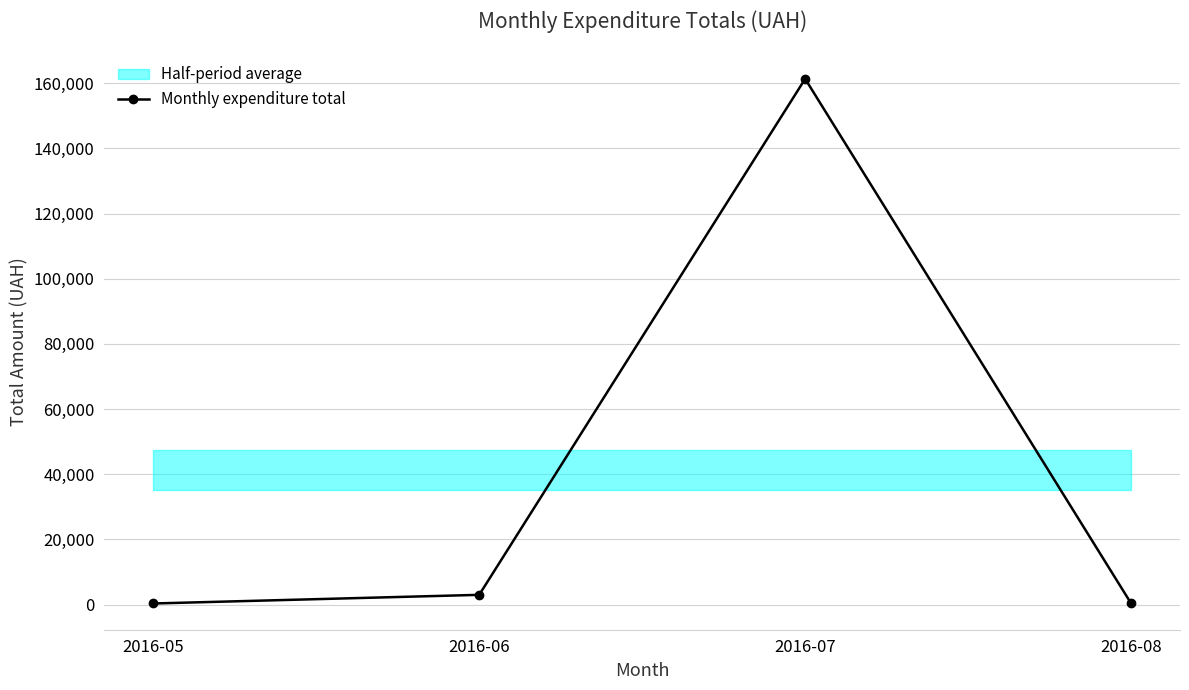

What is the difference between the maximum and minimum values?

160992.6